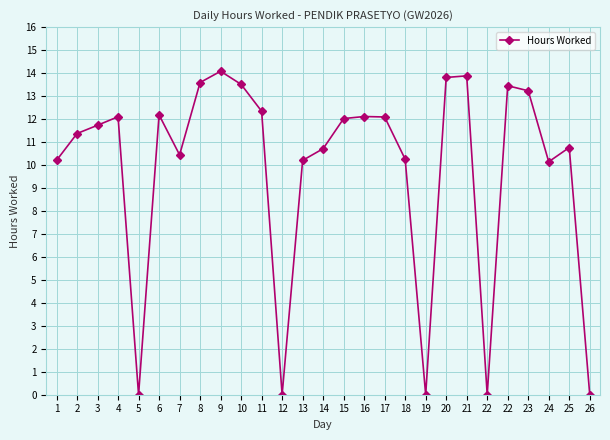

Rank the categories by value from highest to lowest.

9, 21, 20, 8, 10, 22, 23, 11, 6, 16, 4, 17, 15, 3, 2, 25, 14, 7, 18, 1, 13, 24, 5, 12, 19, 22, 26